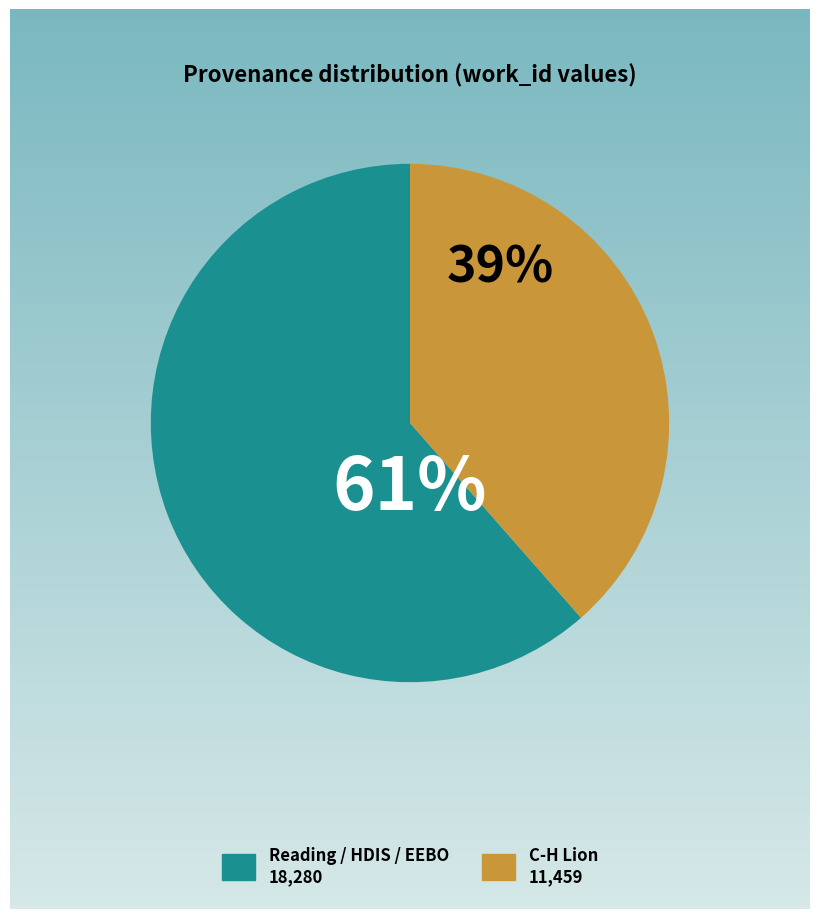

Which has a higher value, C-H Lion 11,459 or Reading / HDIS / EEBO 18,280?

Reading / HDIS / EEBO 18,280